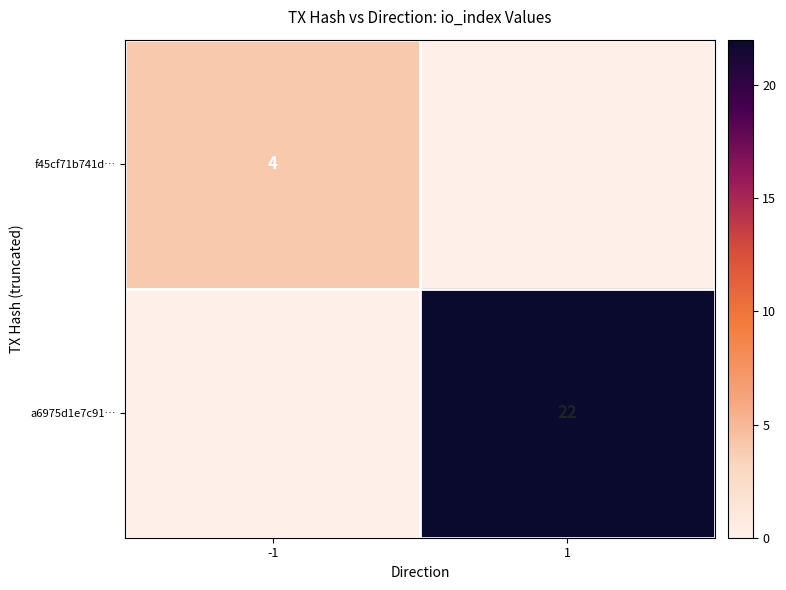

The a6975d1e7c91… series shows 33 at 1. True or false?

False